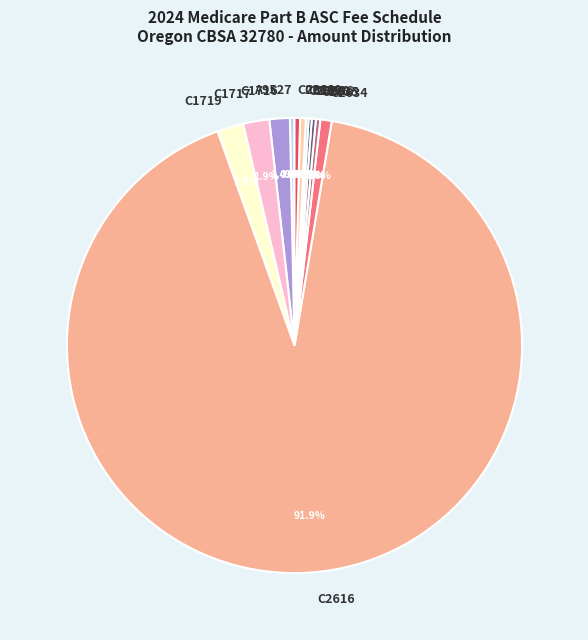

Which category has the biggest portion of the pie?

C2616